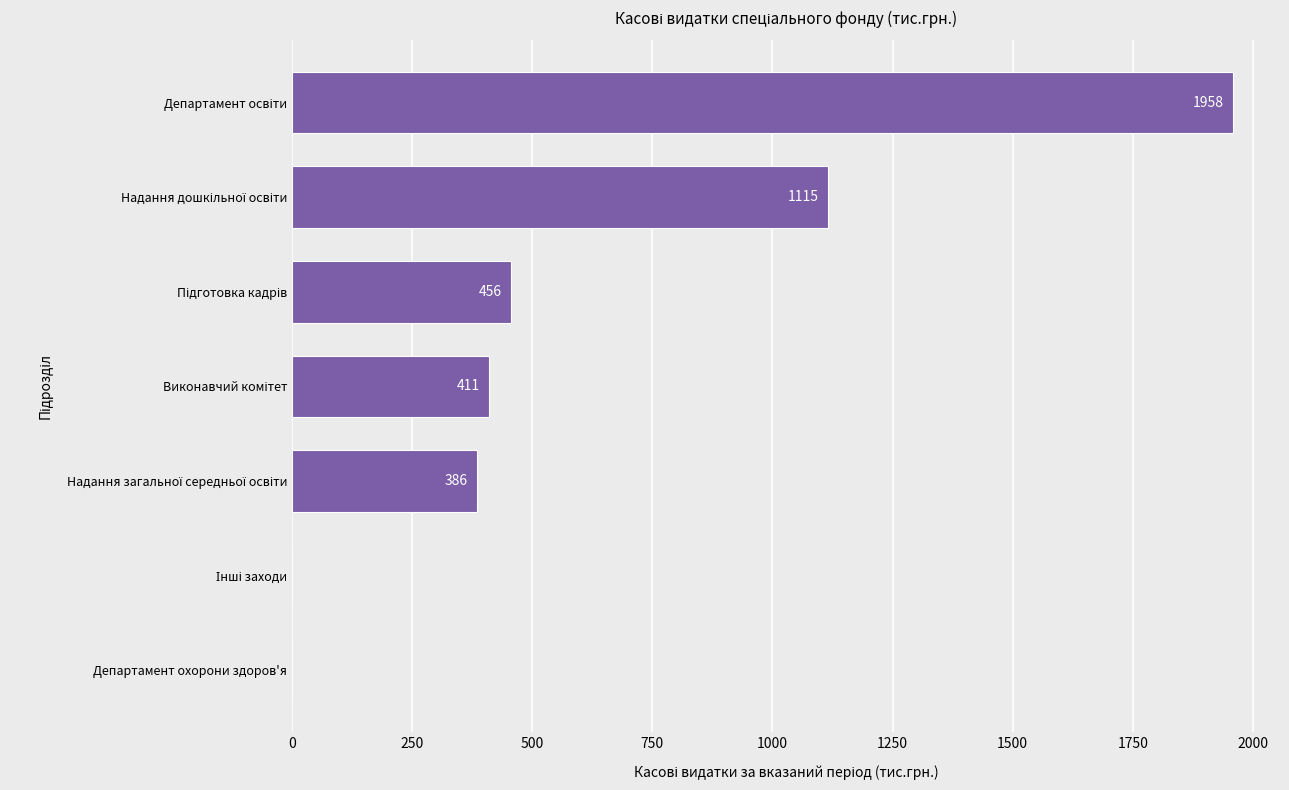

Does the chart contain stacked bars?

No